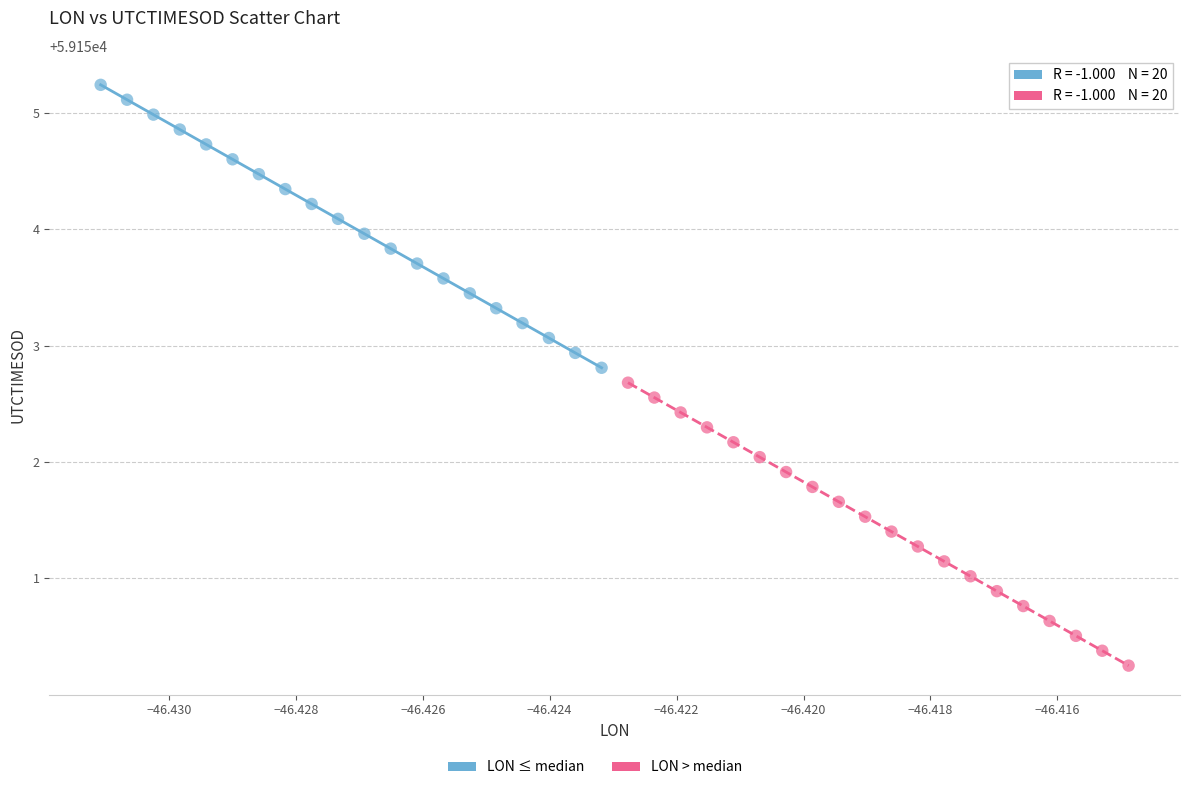

Which series contains the lowest Y value?

LON > median